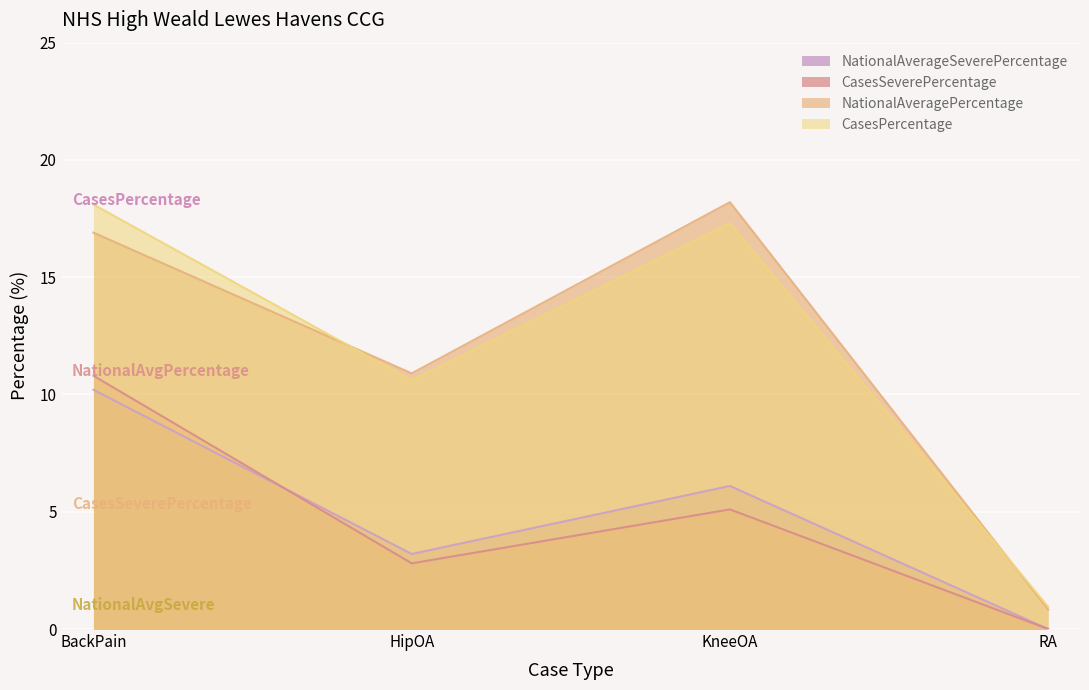

What is the label of the 2nd point from the left?

HipOA